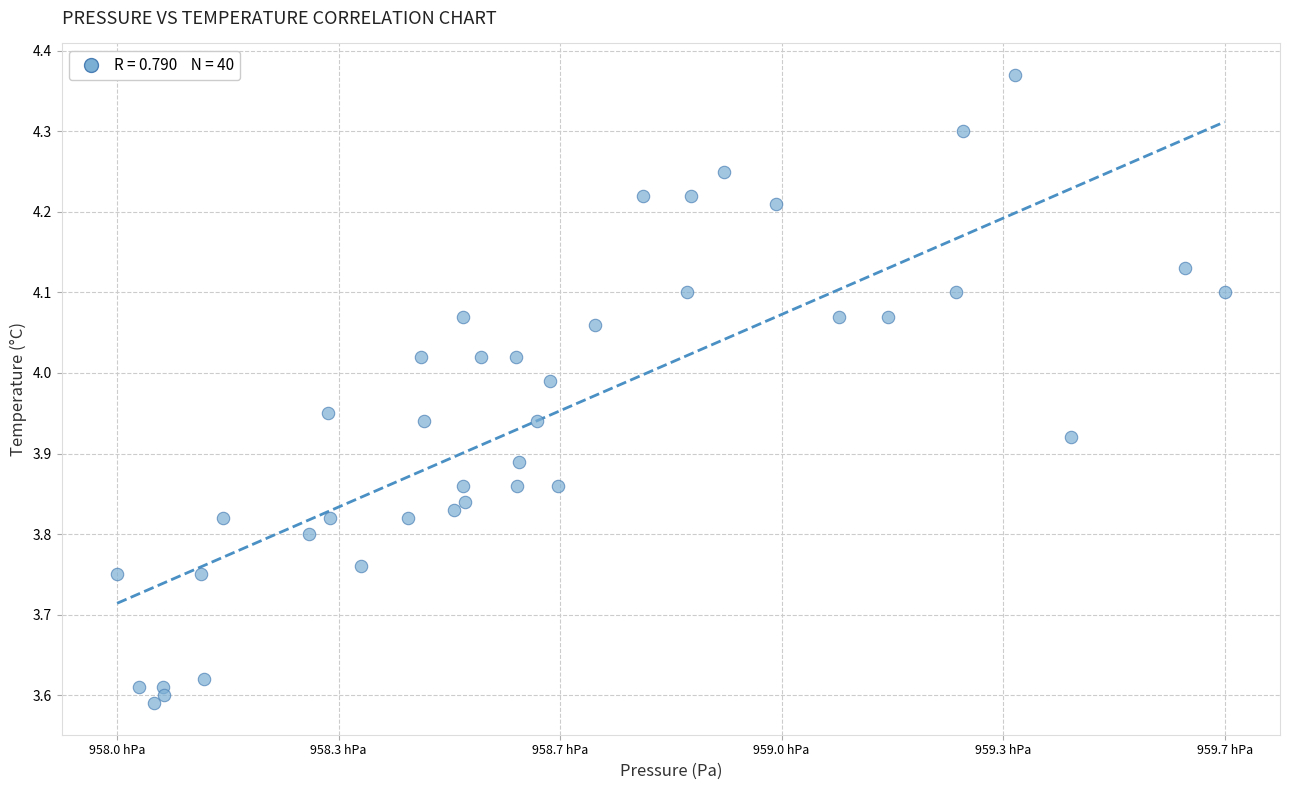

What is the range of X values (max minus min)?

165.2